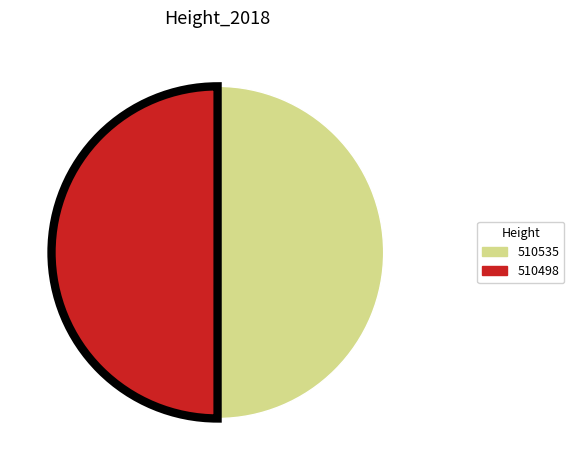

Is the sum of 510498 and 510535 greater than half?

Yes